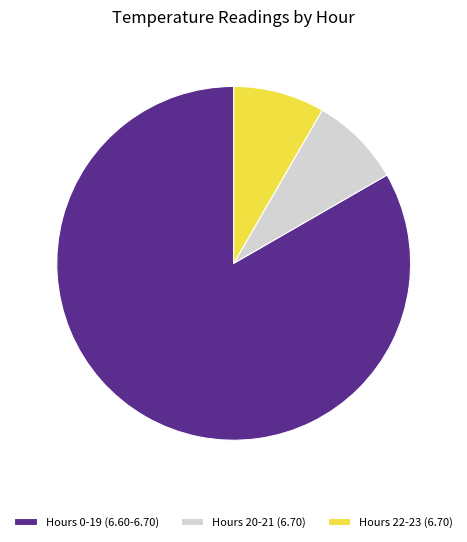

Combined, do Hours 22-23 (6.70) and Hours 0-19 (6.60-6.70) account for over 50%?

Yes